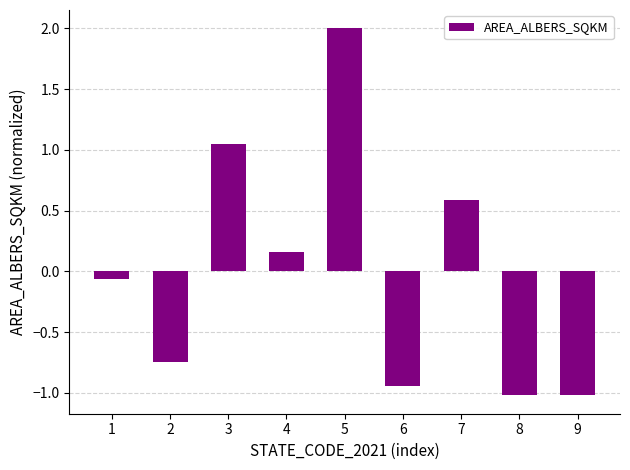

Which label corresponds to the largest value in the chart?

5